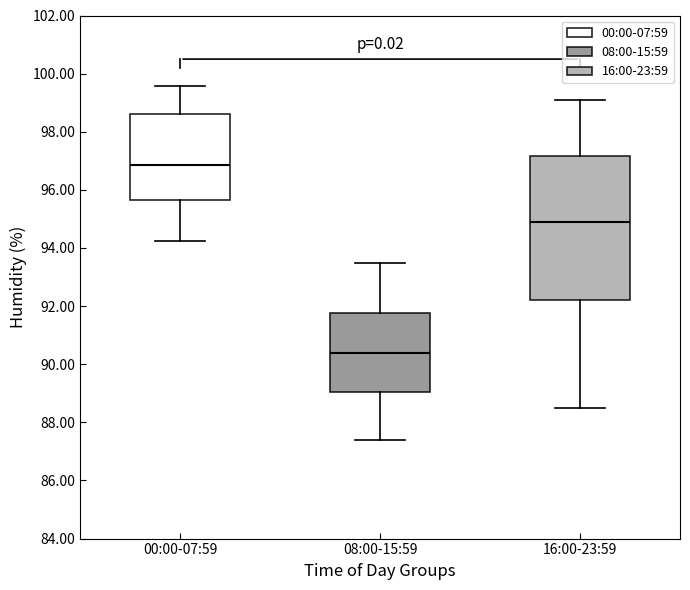

Where is the lower edge of the box for 16:00-23:59 on the y-axis? The values are not printed on the chart, so give them approximately, as read against the axis.

92.2